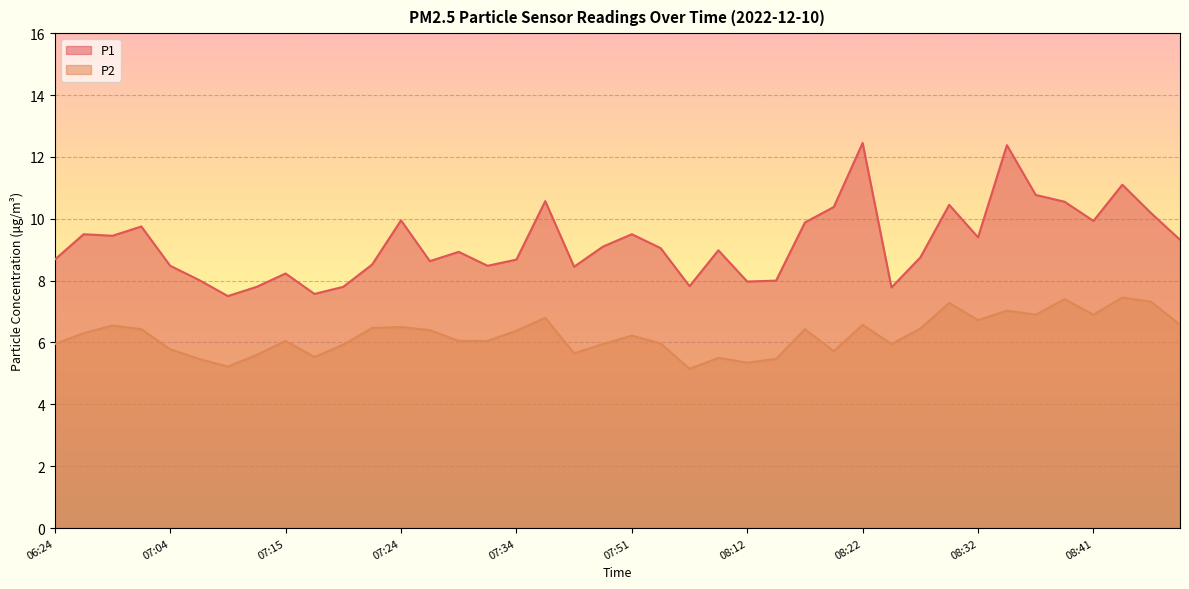

Which series has the largest range (max minus min)?

P1